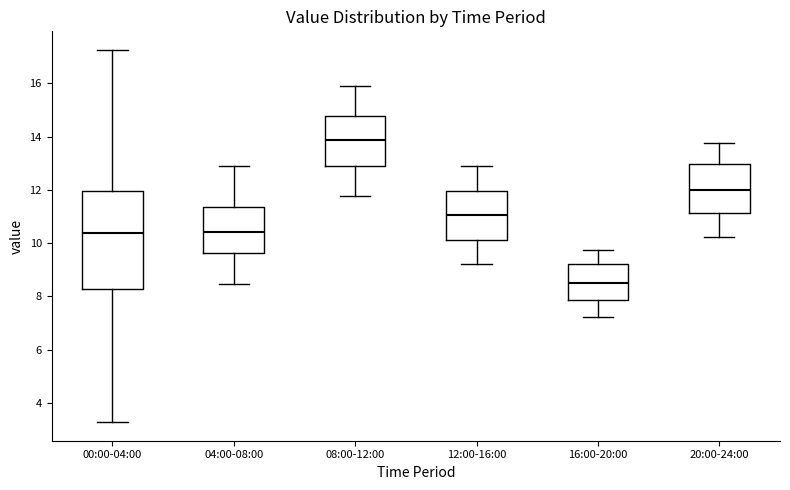

Comparing the boxes themselves (not the whiskers), which one is the tallest?

00:00-04:00